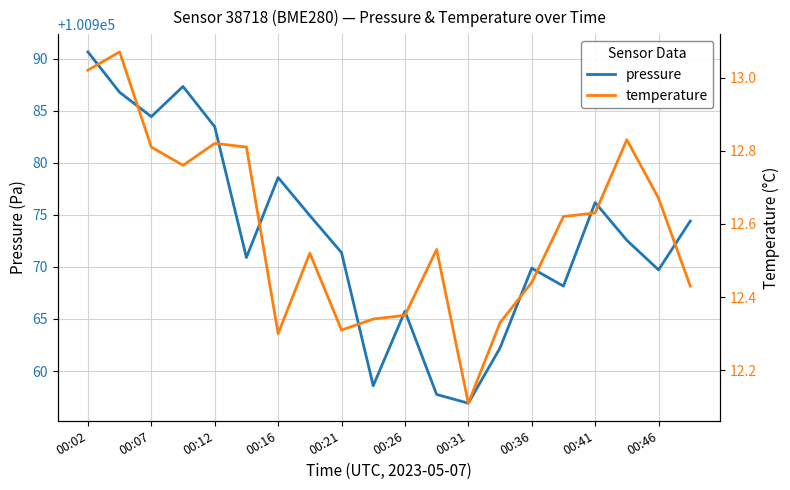

What is the maximum value shown in the chart?

100990.7